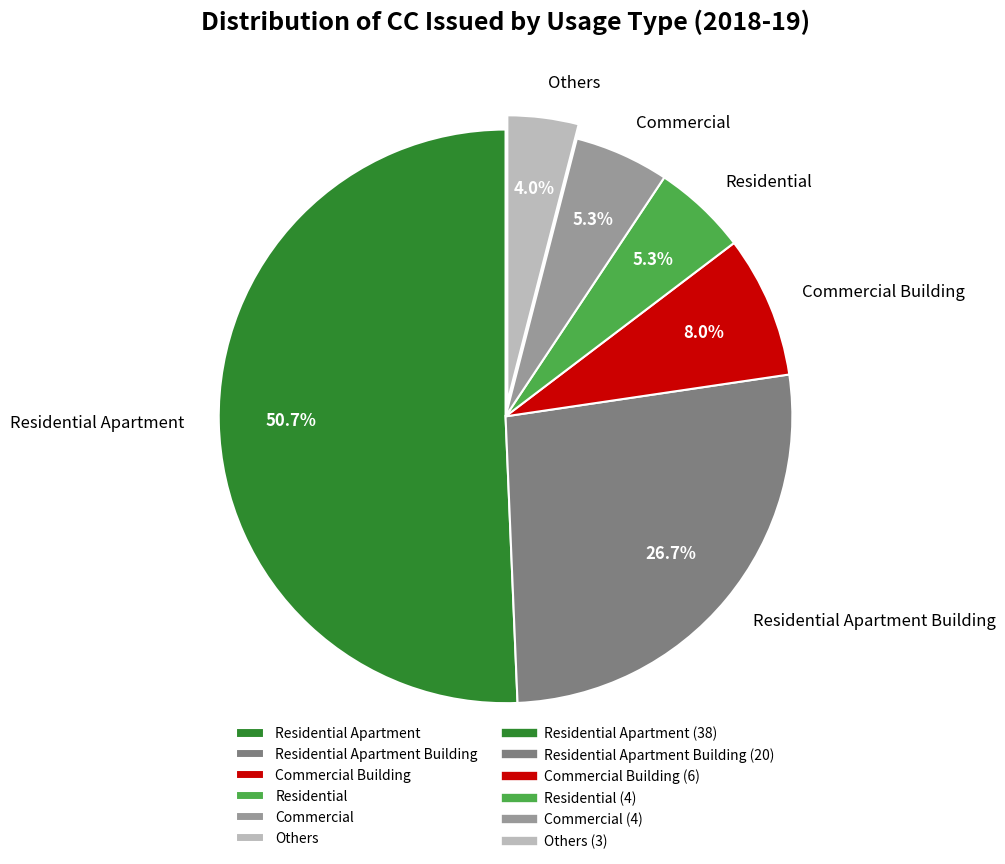

Is the sum of Residential Apartment Building and Commercial Building greater than half?

No